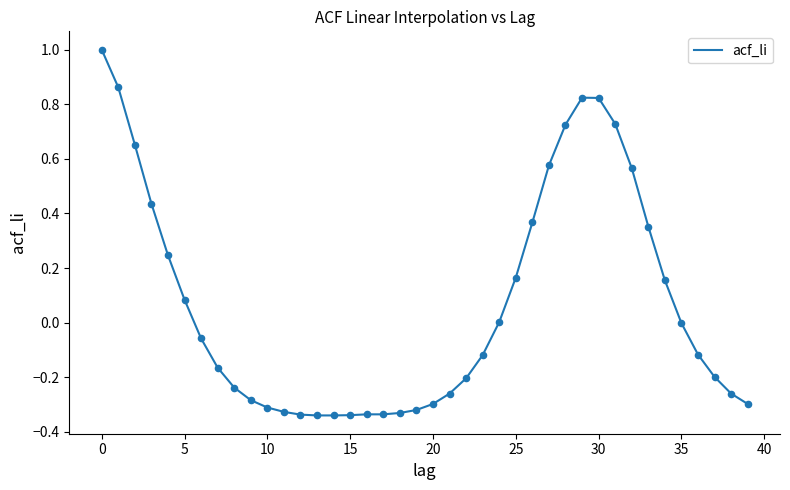

What is the greatest value displayed?

1.0